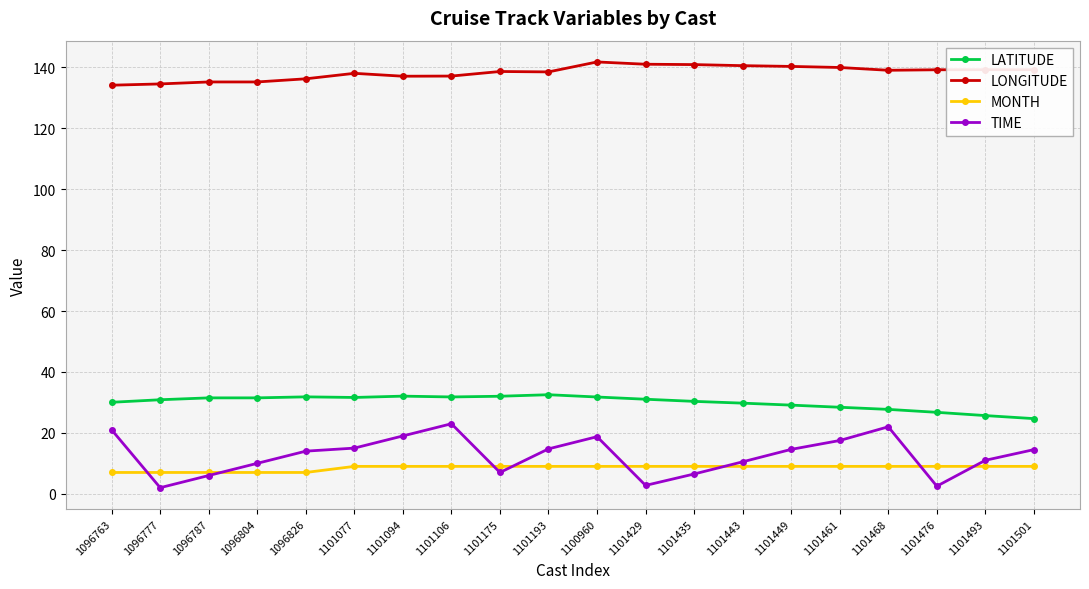

List the series in order of their peak value, lowest first.

MONTH, TIME, LATITUDE, LONGITUDE